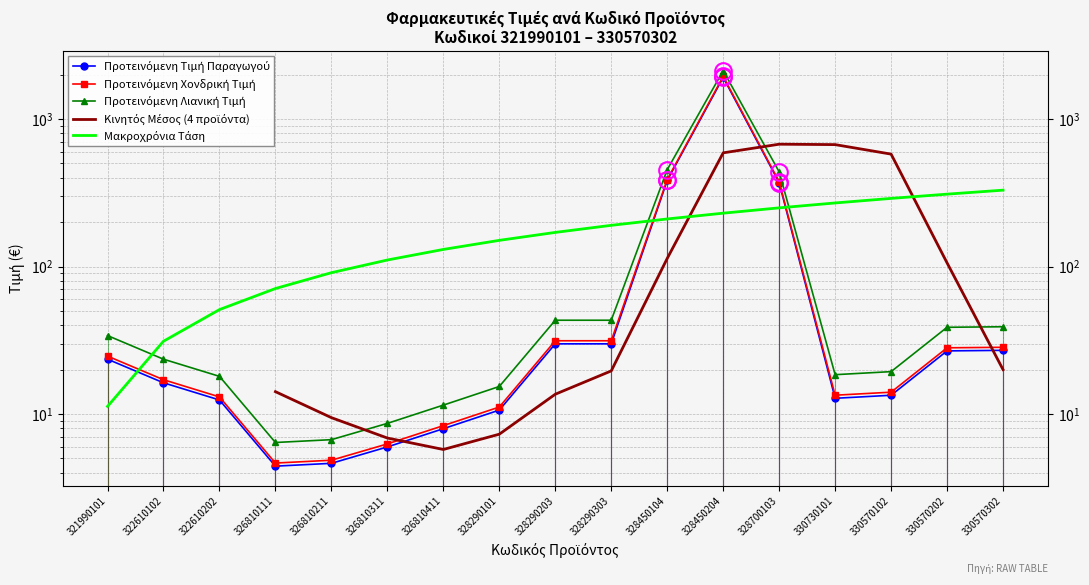

Reading right to left, extract all data points from this chart.

Προτεινόμενη Τιμή Παραγωγού: 330570302=27.0	330570202=26.8	330570102=13.4	330730101=12.8	328700103=370.3	328450204=1916.7	328450104=383.3	328290303=29.9	328290203=29.9	328290101=10.6	326810411=8.0	326810311=6.0	326810211=4.6	326810111=4.4	322610202=12.4	322610102=16.3	321990101=23.5
Προτεινόμενη Χονδρική Τιμή: 330570302=28.3	330570202=28.1	330570102=14.1	330730101=13.4	328700103=375.9	328450204=1945.5	328450104=389.1	328290303=31.4	328290203=31.4	328290101=11.2	326810411=8.3	326810311=6.3	326810211=4.9	326810111=4.7	322610202=13.1	322610102=17.1	321990101=24.7
Προτεινόμενη Λιανική Τιμή: 330570302=39.0	330570202=38.7	330570102=19.4	330730101=18.5	328700103=438.3	328450204=2129.2	328450104=453.7	328290303=43.2	328290203=43.2	328290101=15.4	326810411=11.5	326810311=8.6	326810211=6.7	326810111=6.4	322610202=18.0	322610102=23.5	321990101=34.0